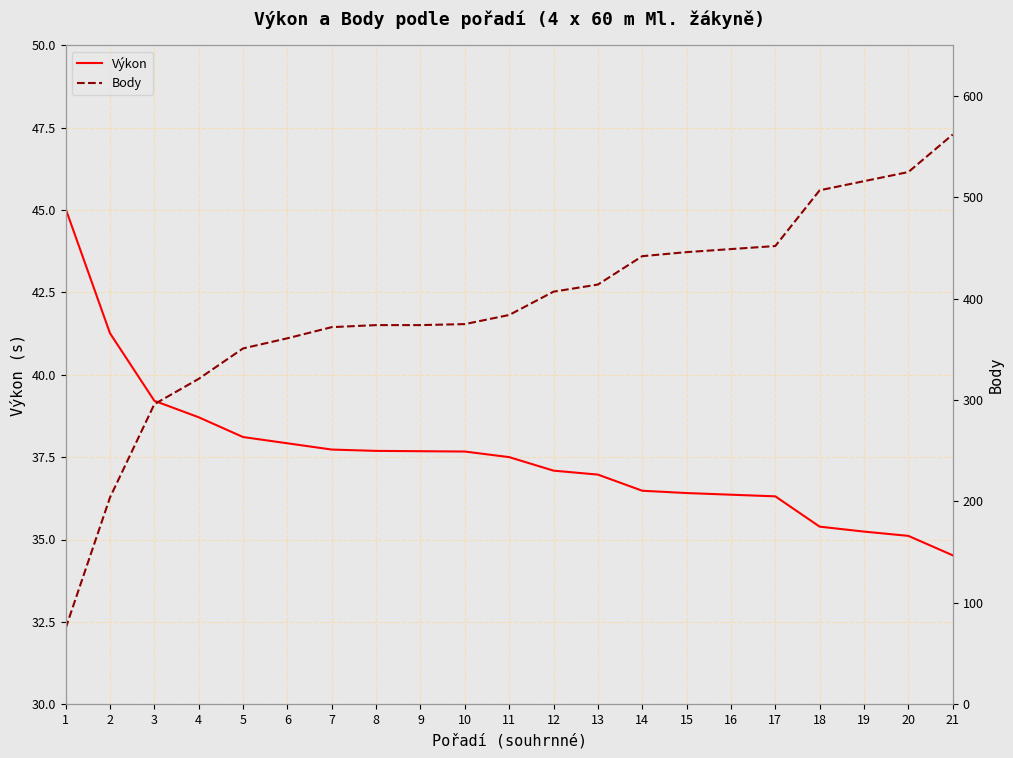

True or false: Body and Výkon intersect in this chart.

False